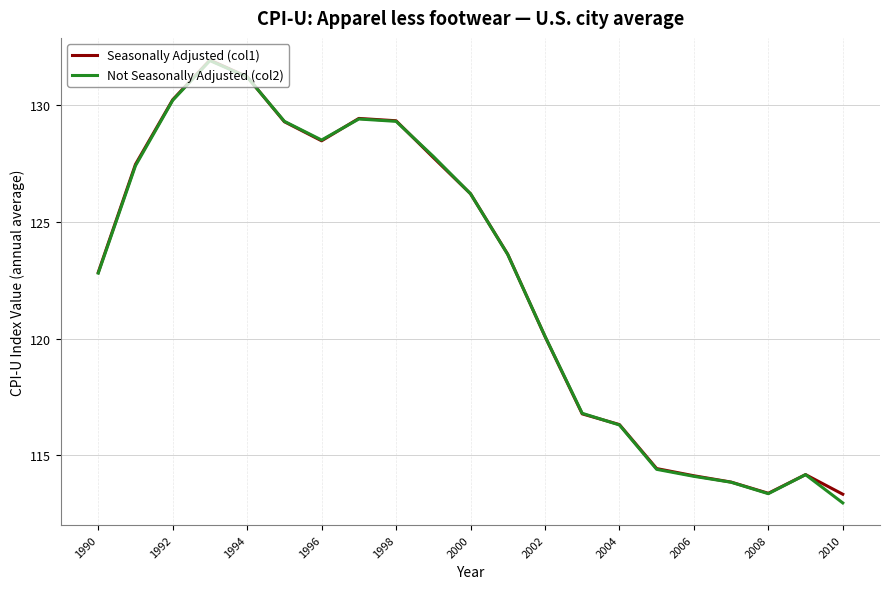

What is the maximum value for Seasonally Adjusted (col1)?

131.9